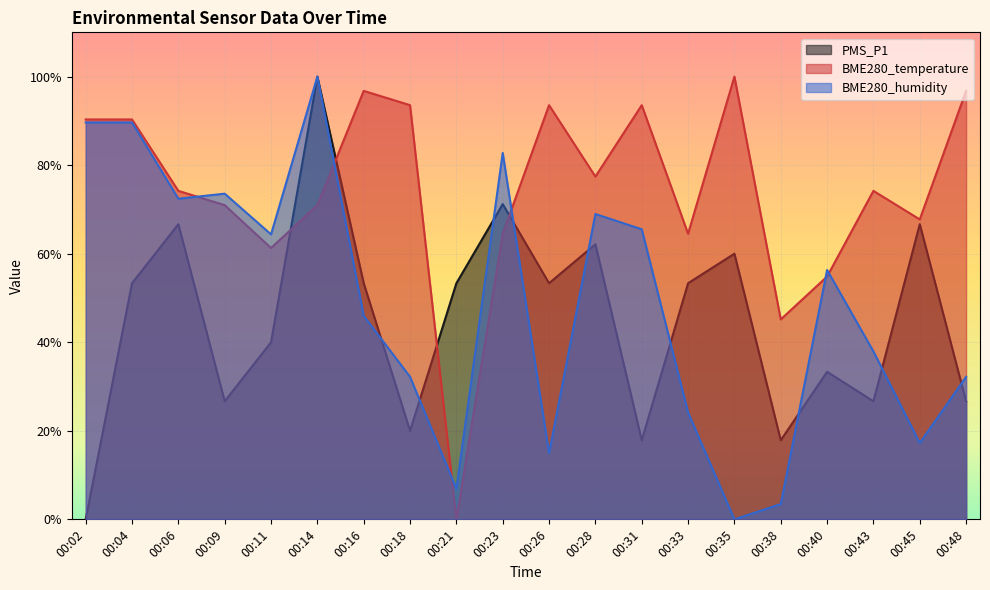

What is the maximum value for BME280_humidity?

1.0